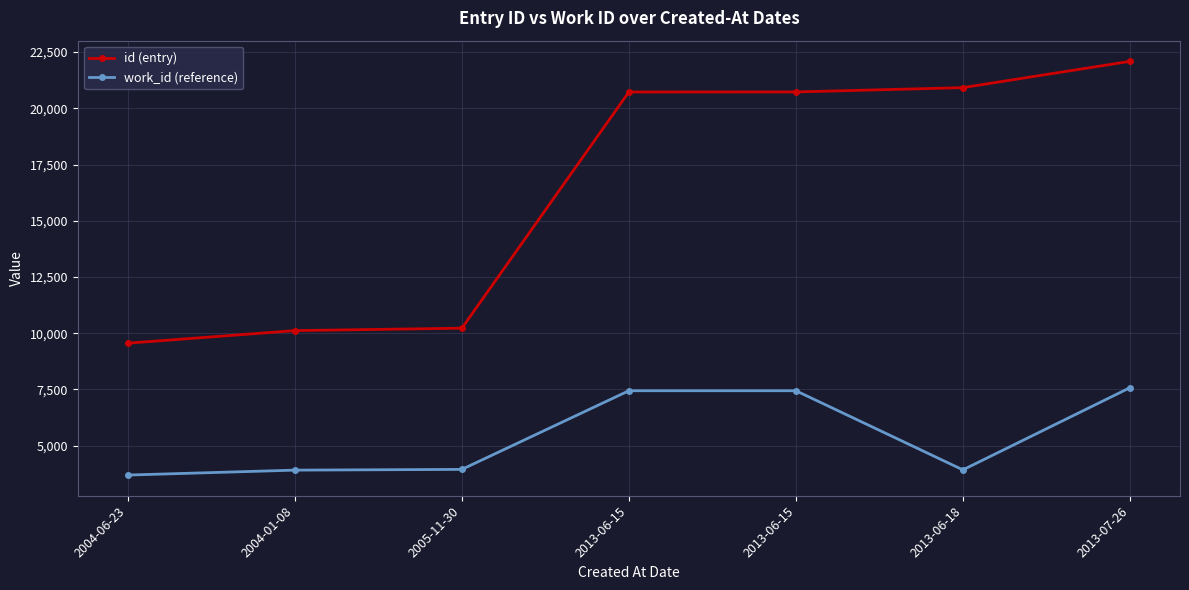

True or false: id (entry) and work_id (reference) intersect in this chart.

False